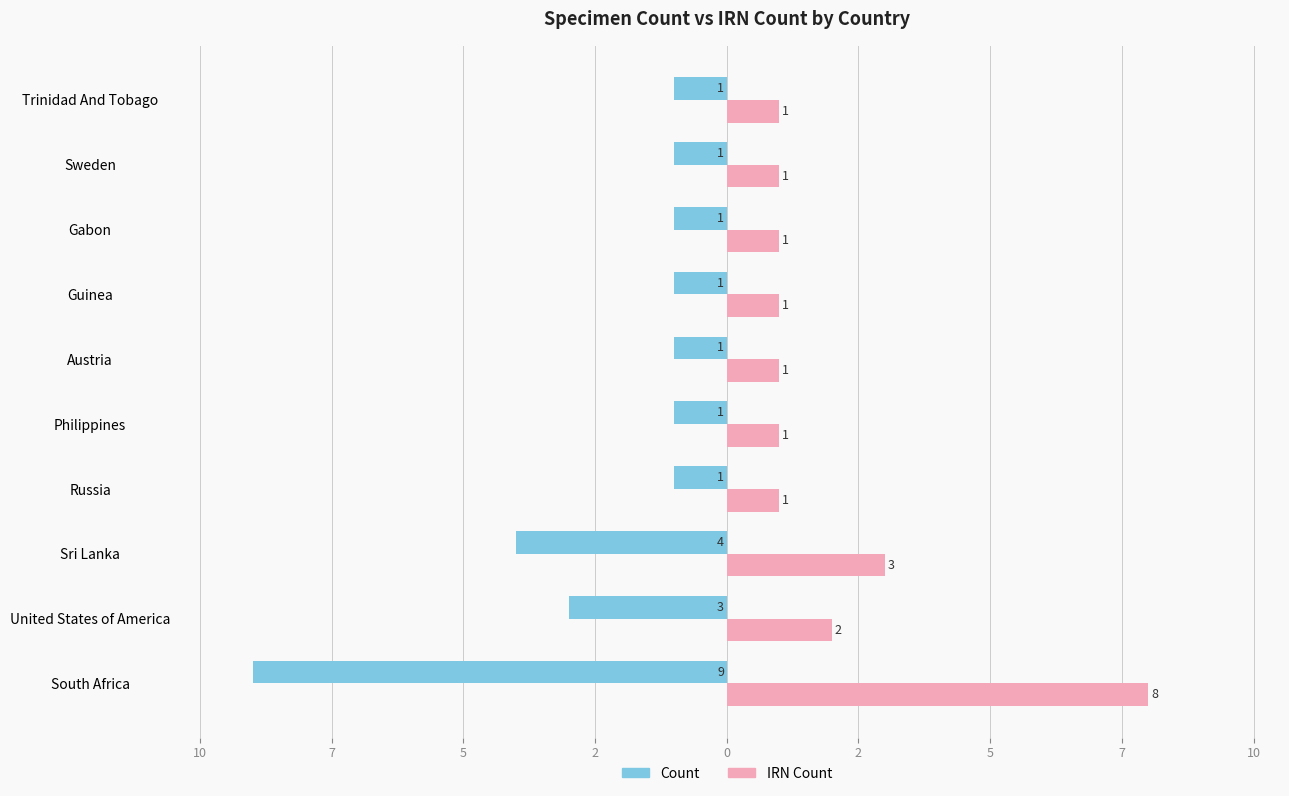

What are all the series names shown in the legend?

Count, IRN Count